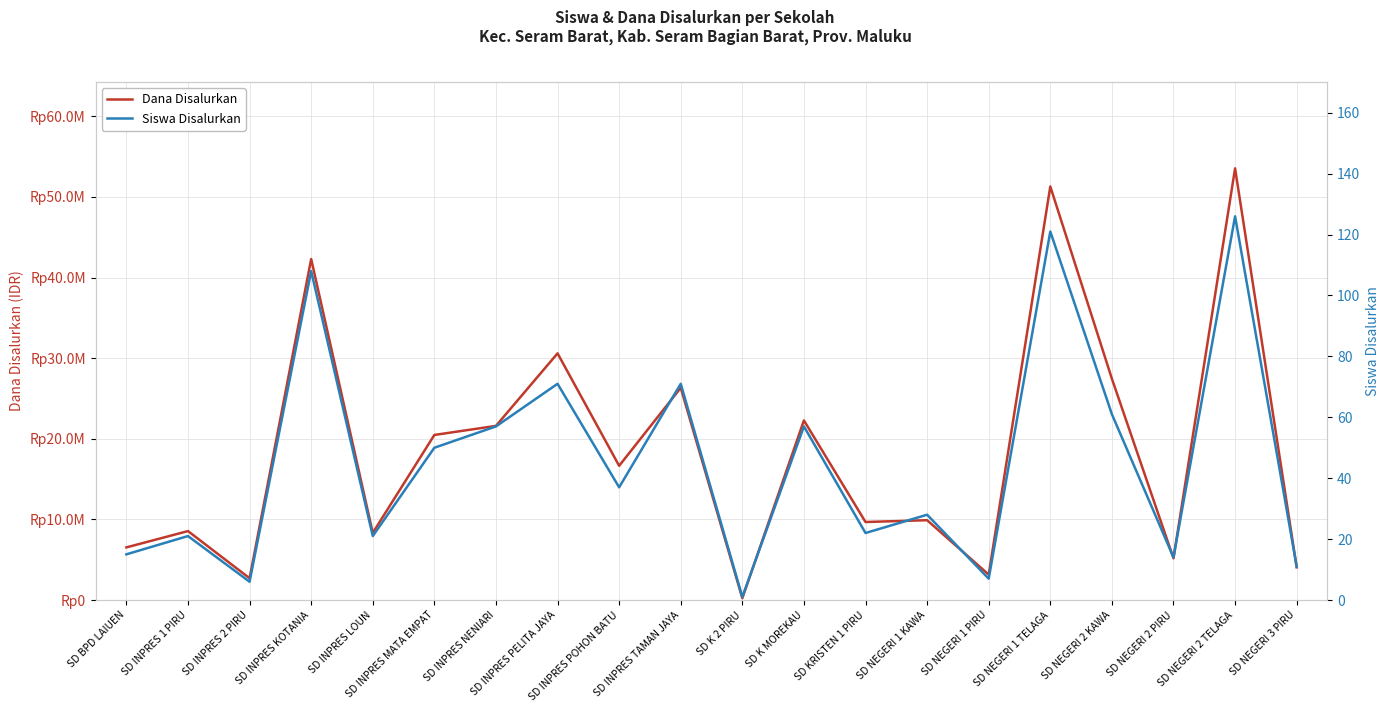

Is the value of Siswa Disalurkan at SD INPRES NENIARI greater than the value of Dana Disalurkan at SD KRISTEN 1 PIRU?

No